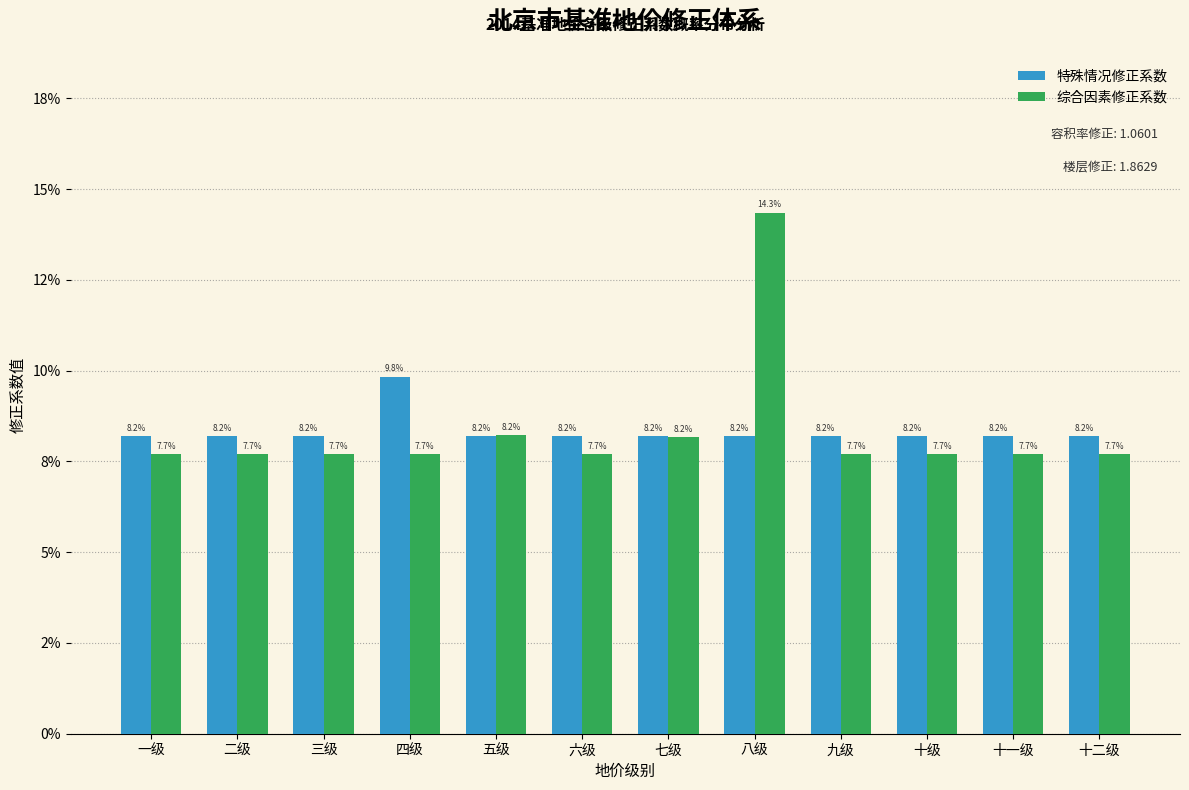

What are all the series names shown in the legend?

特殊情况修正系数, 综合因素修正系数